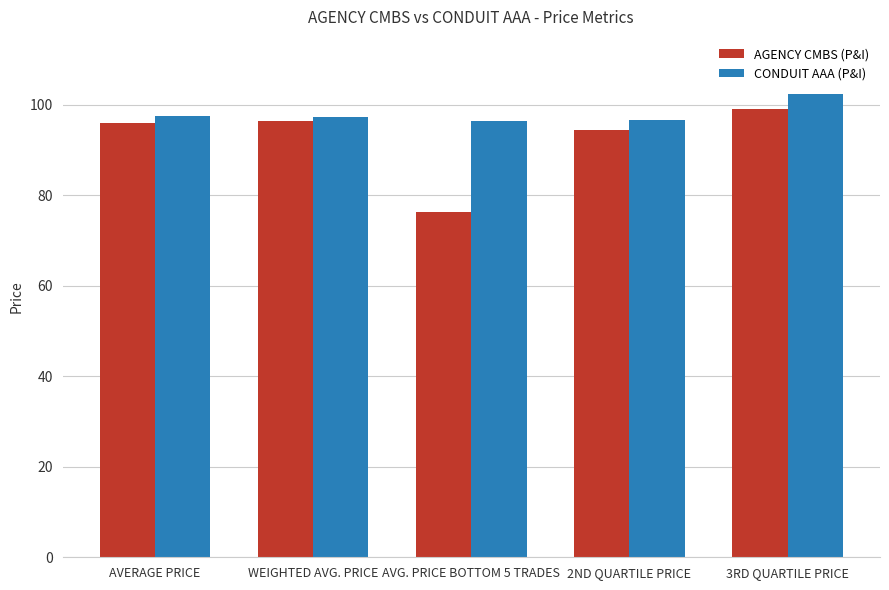

What is the label of the 2nd bar from the right?

2ND QUARTILE PRICE